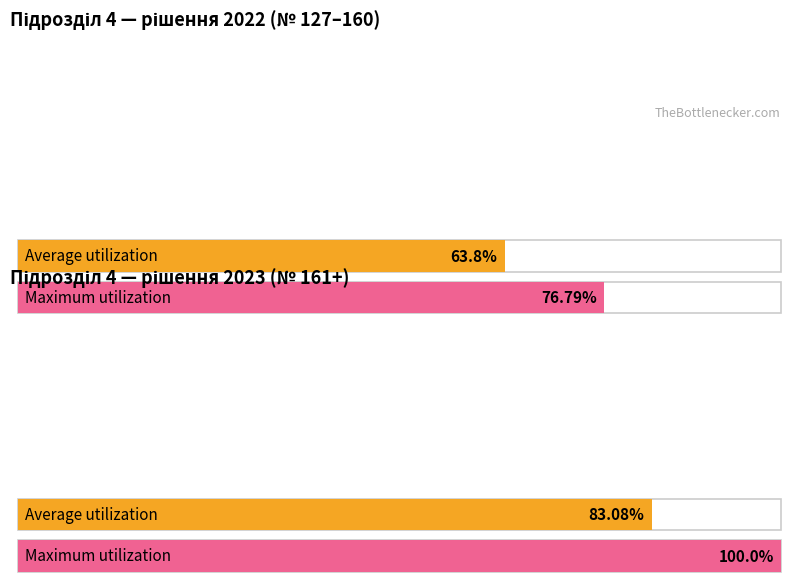

Rank the series by their average value, from highest to lowest.

Maximum utilization, Average utilization